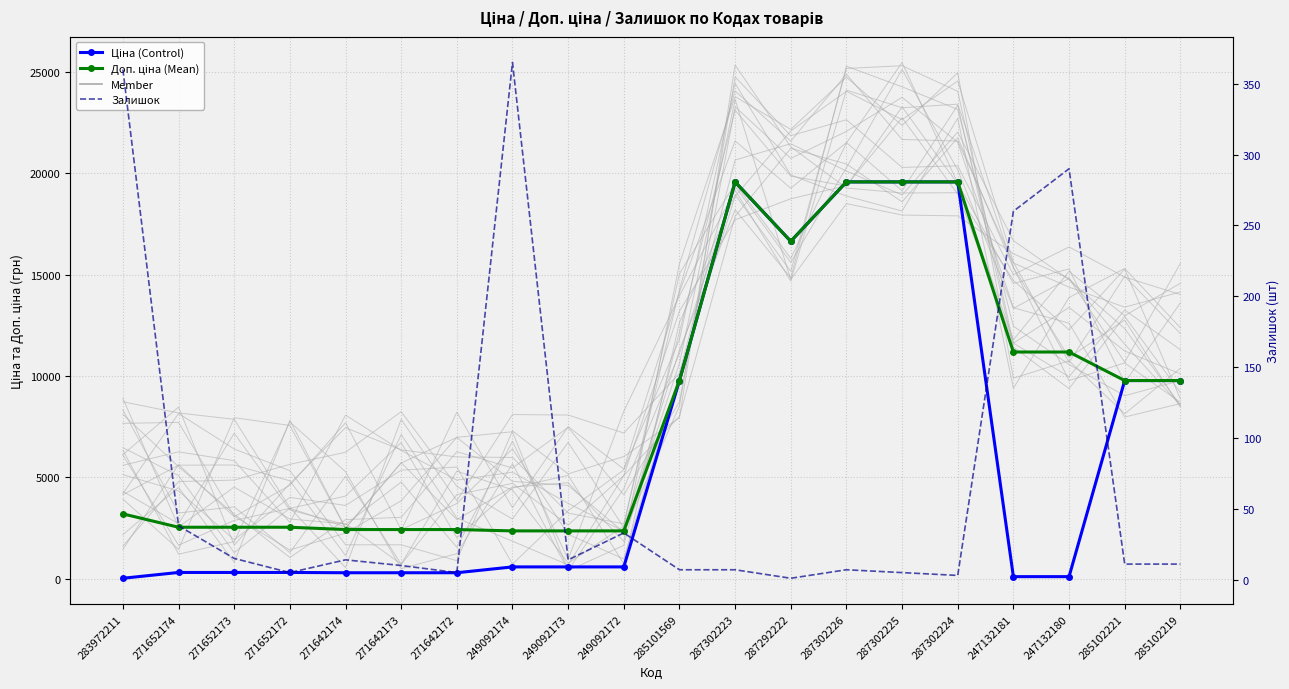

List the labels in order of Залишок value, smallest first.

287292222, 287302224, 271652172, 271642172, 287302225, 285101569, 287302223, 287302226, 271642173, 285102221, 285102219, 271642174, 249092173, 271652173, 249092172, 271652174, 247132181, 247132180, 283972211, 249092174